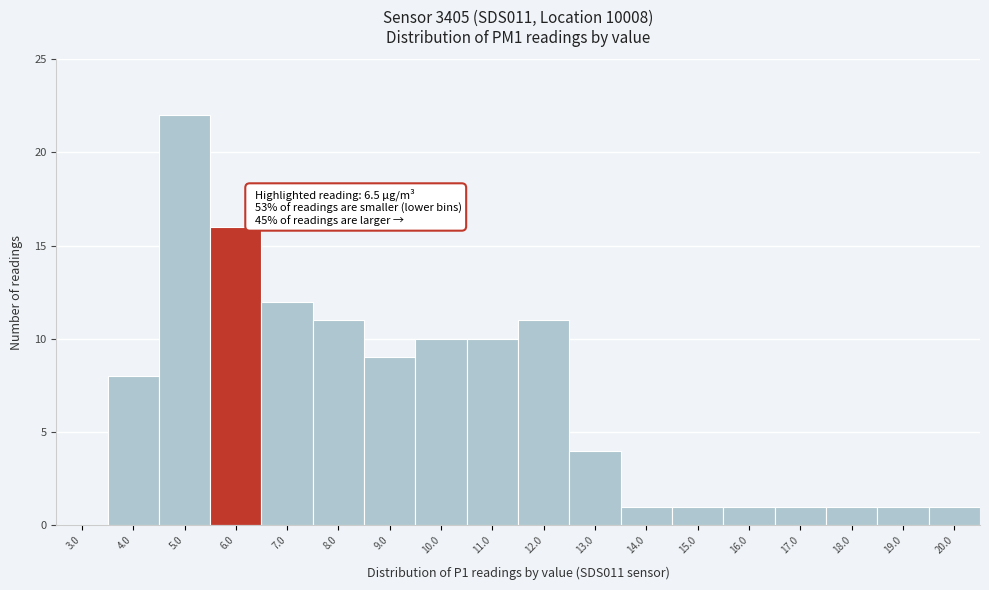

Reading right to left, transcribe all the data shown in this chart.

20.0=1	19.0=1	18.0=1	17.0=1	16.0=1	15.0=1	14.0=1	13.0=4	12.0=11	11.0=10	10.0=10	9.0=9	8.0=11	7.0=12	6.0=16	5.0=22	4.0=8	3.0=0